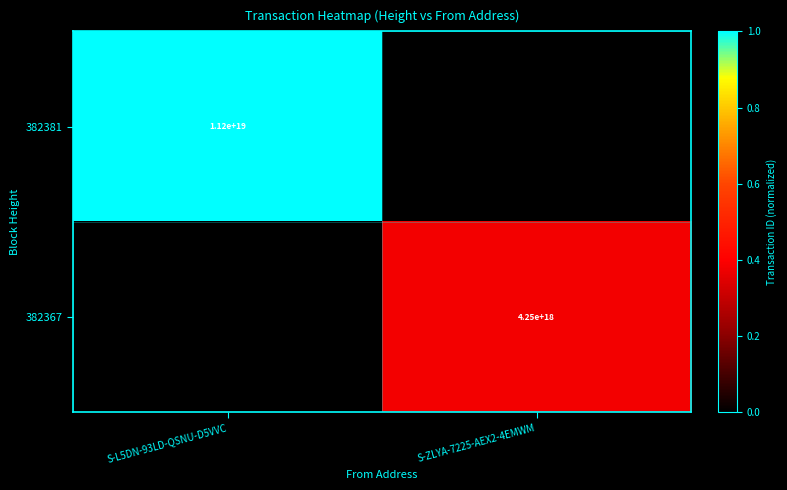

True or false: 382367 has a value of 4250000000000000000 at S-ZLYA-7225-AEX2-4EMWM.

True